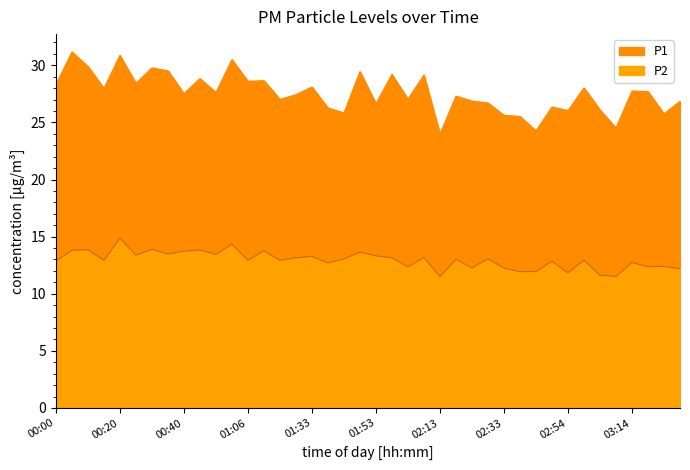

How many interior local peaks does the P2 series have?

15